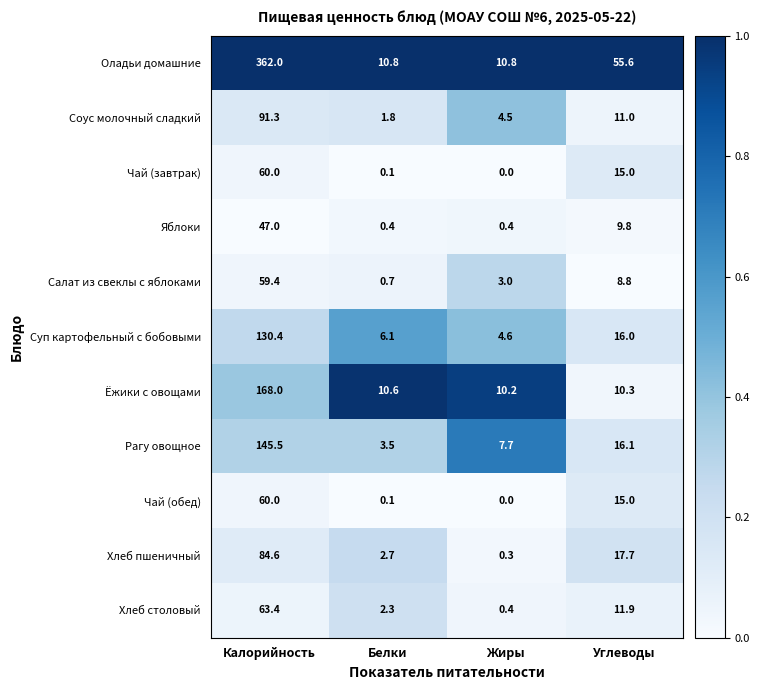

Where is Хлеб пшеничный nearest to the value 42?

Углеводы